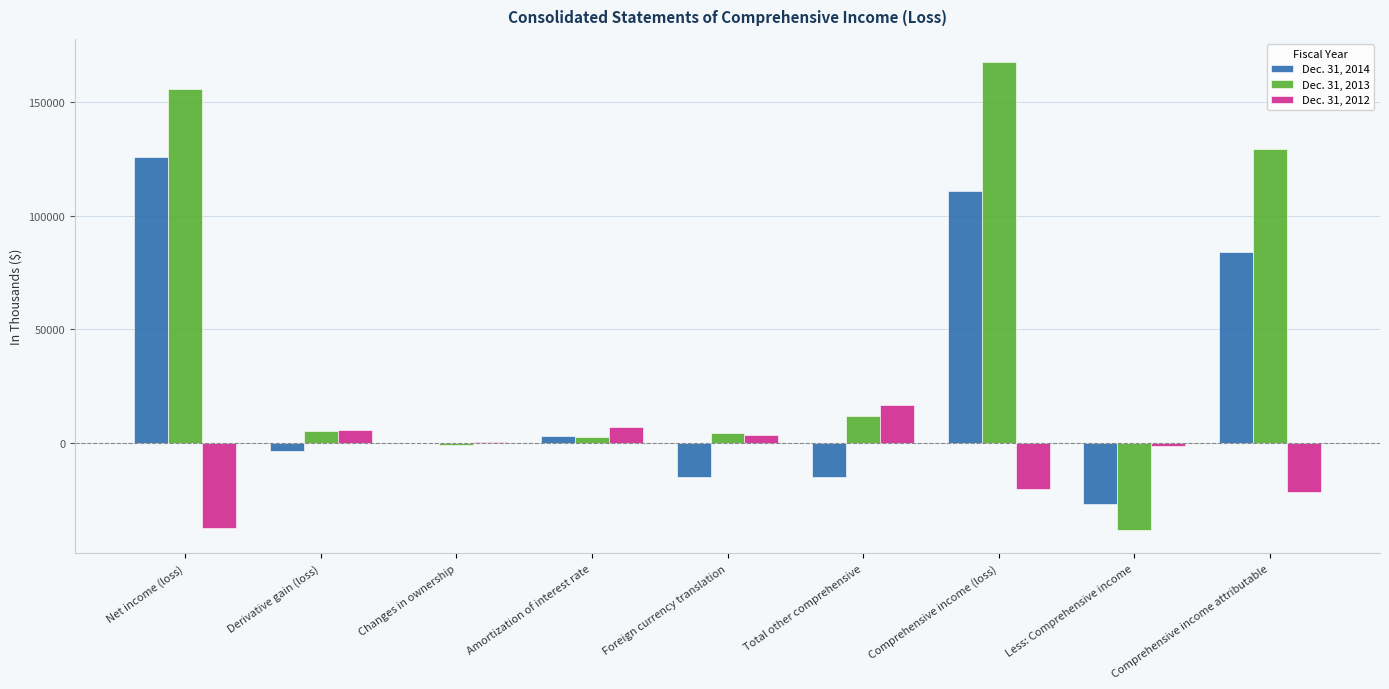

Which label corresponds to the largest value in the chart?

Comprehensive income (loss)